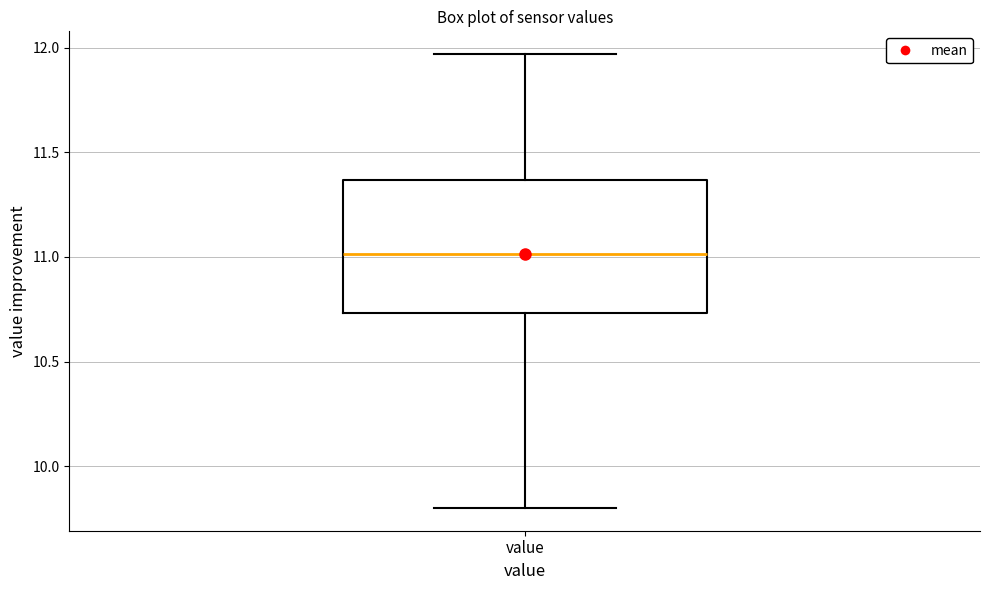

Where is the upper edge of the box for value on the y-axis? The values are not printed on the chart, so give them approximately, as read against the axis.

11.35